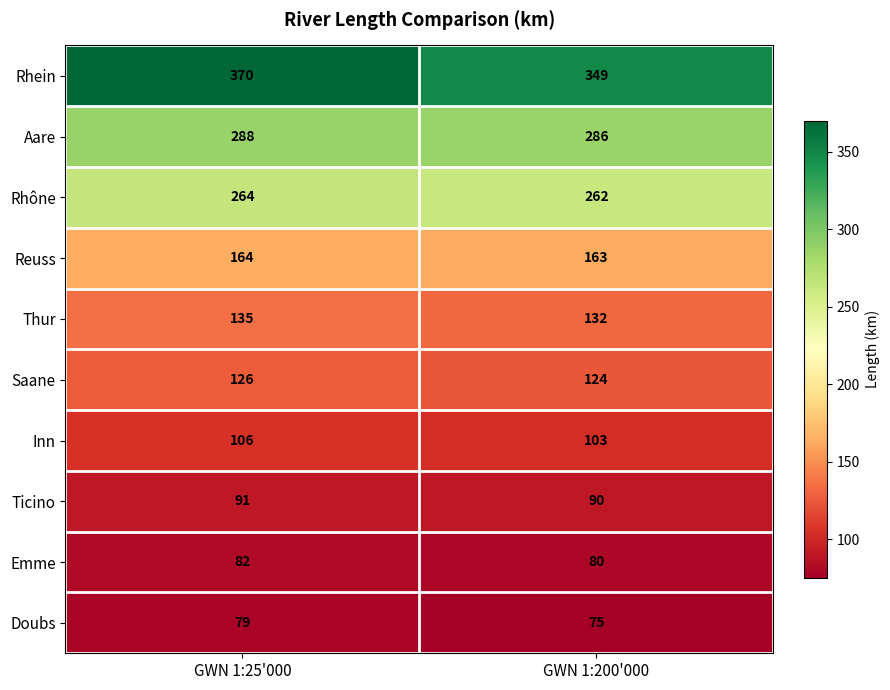

The value of Doubs at GWN 1:25'000 is 19. True or false?

False